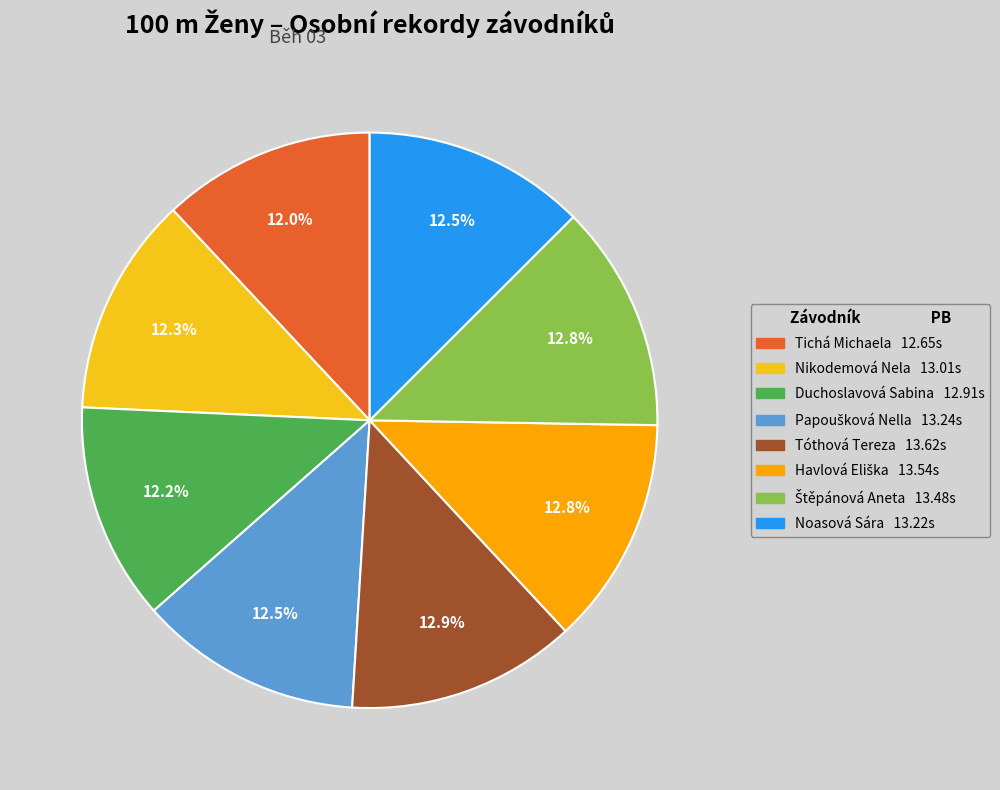

Does Tóthová Tereza represent more than half of the total?

No